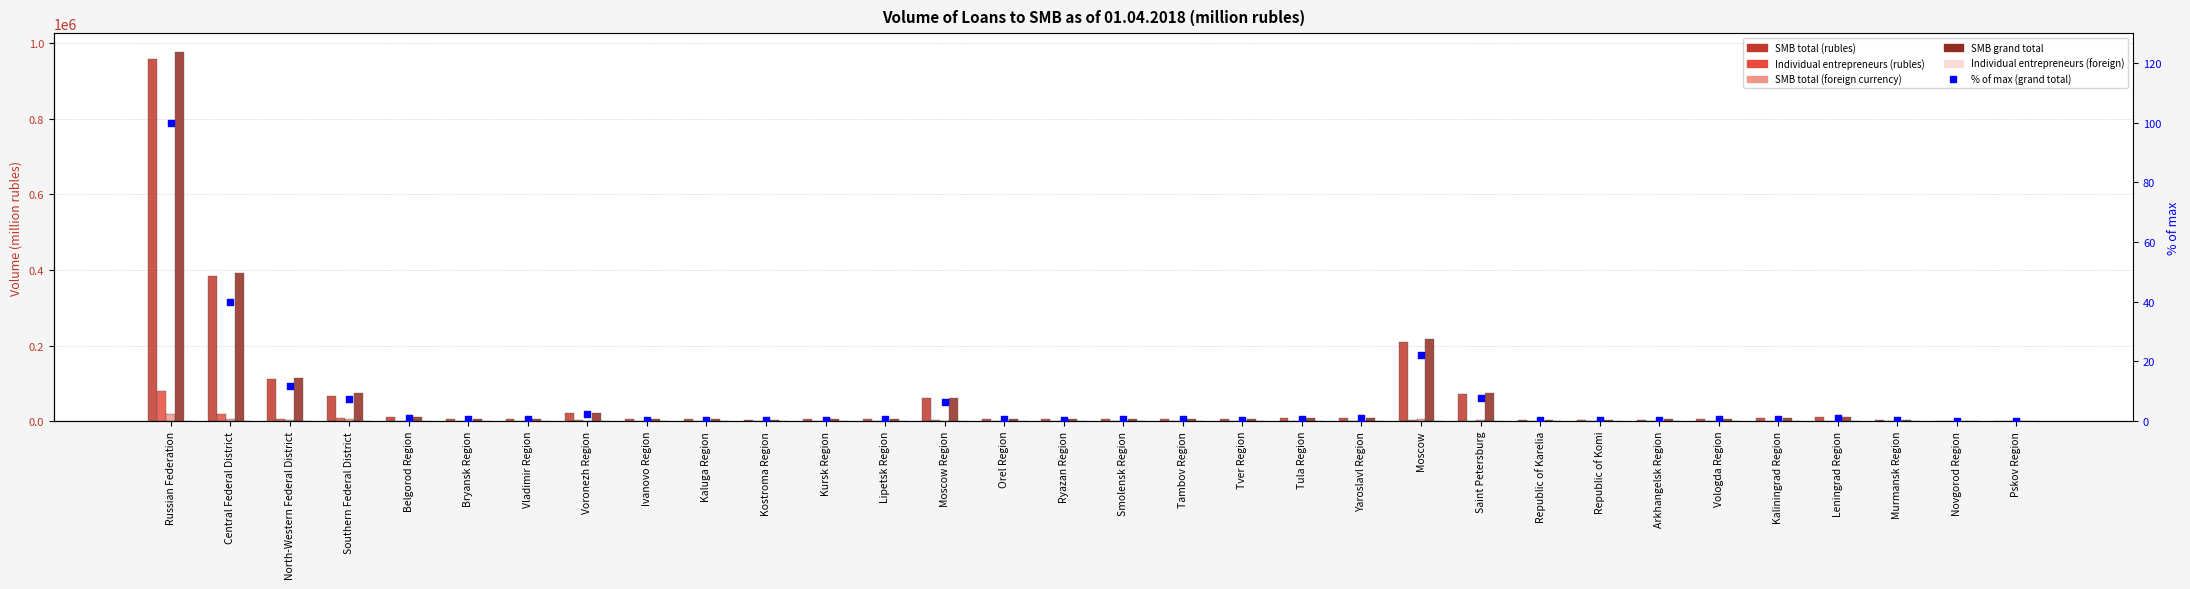

What are all the series names shown in the legend?

SMB total (rubles), Individual entrepreneurs (rubles), SMB total (foreign currency), SMB grand total, Individual entrepreneurs (foreign), % of max (grand total)